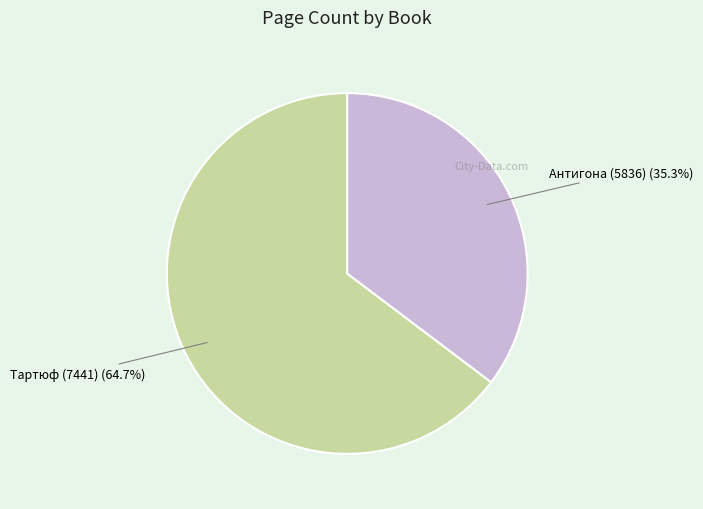

Between Антигона (5836) and Тартюф (7441), which is larger?

Тартюф (7441)